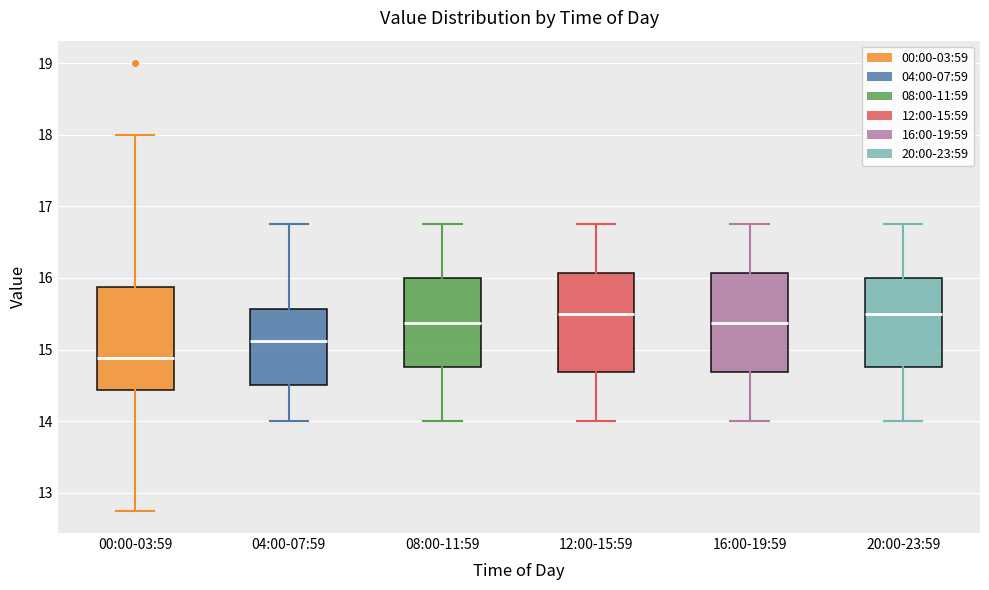

Where does the upper whisker of the box for 16:00-19:59 end on the y-axis? The values are not printed on the chart, so give them approximately, as read against the axis.

16.8